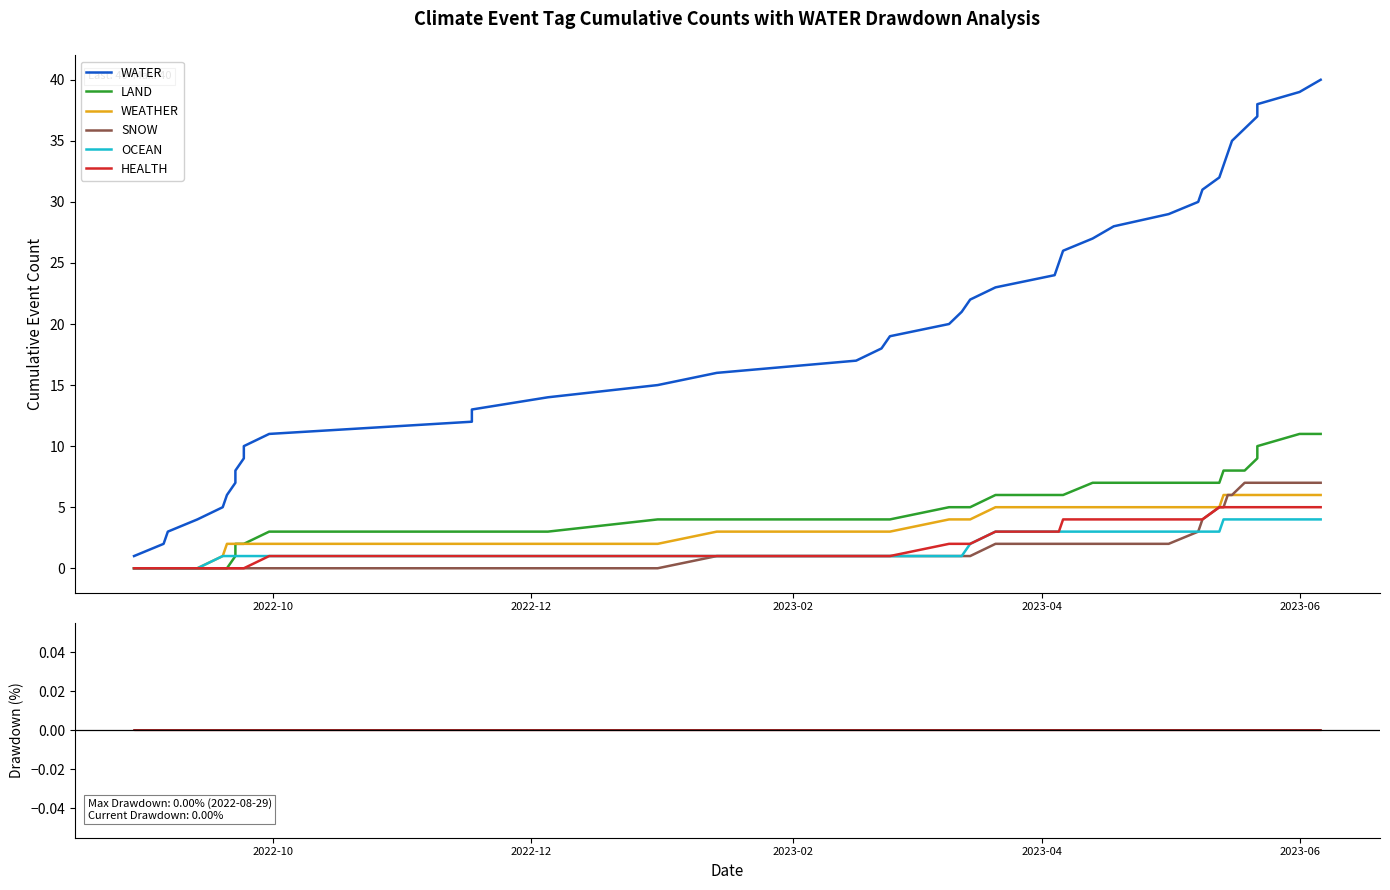

How many categories are shown in the chart?

40